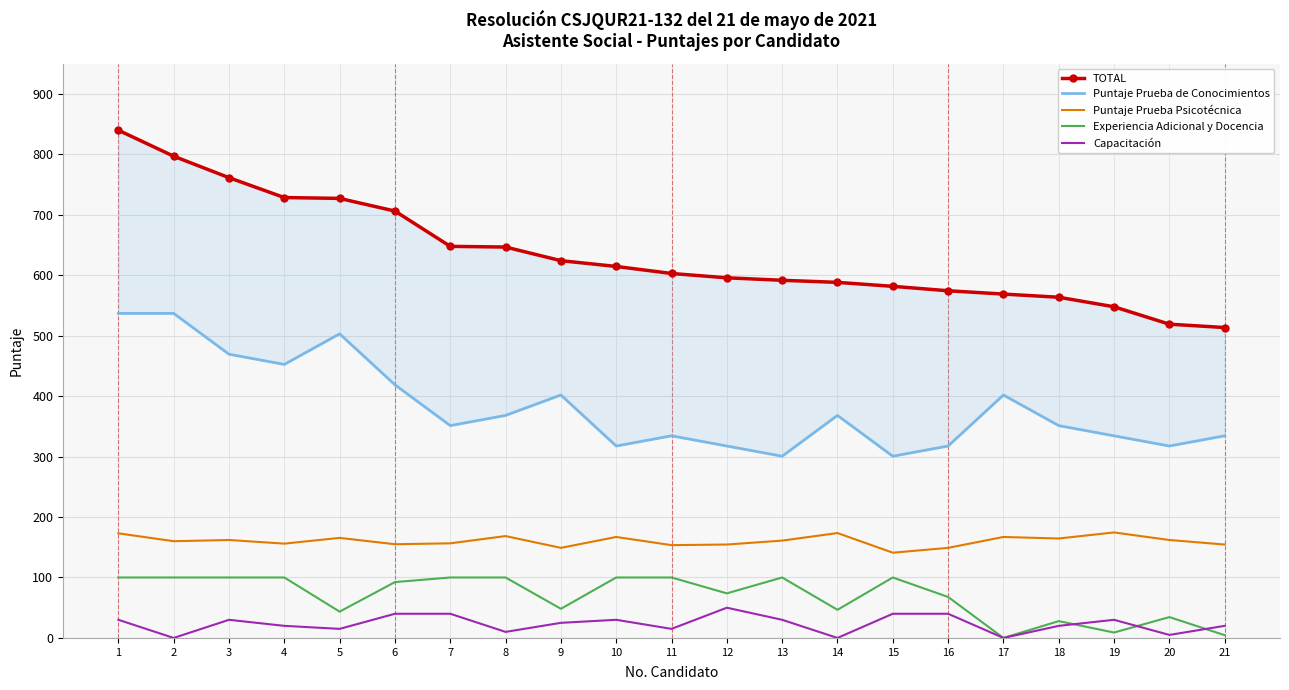

The value of Capacitación at 9 is 43.7. True or false?

False